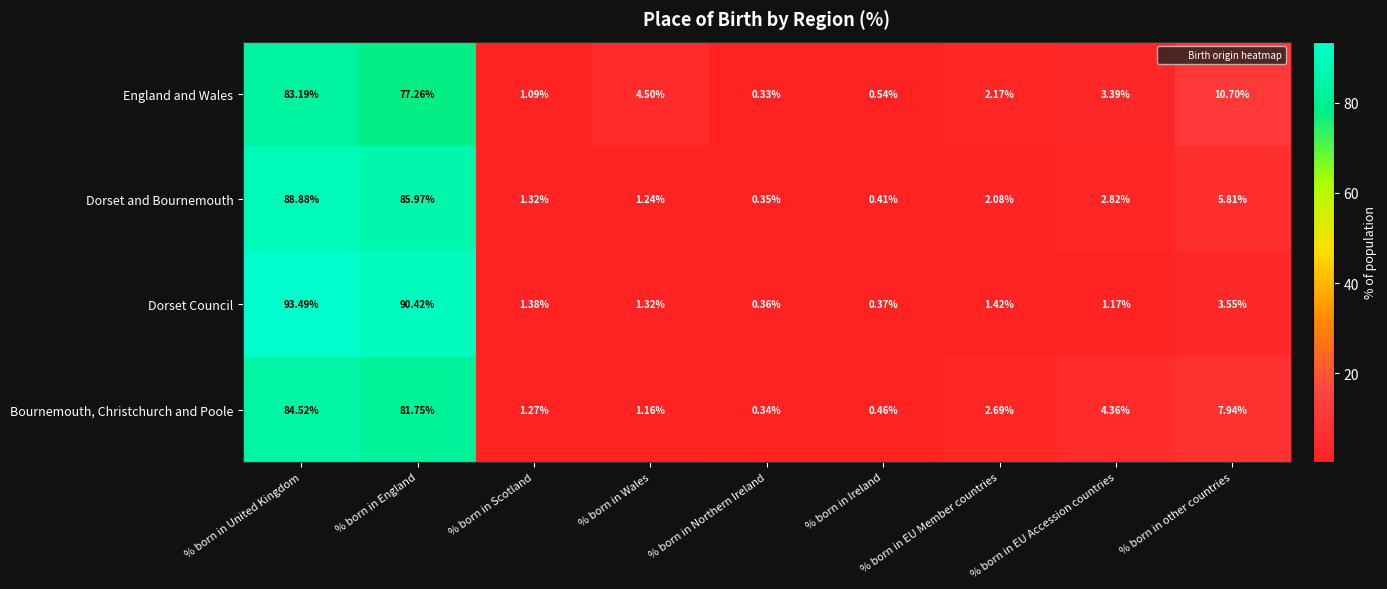

Which label corresponds to the largest value in the chart?

% born in United Kingdom